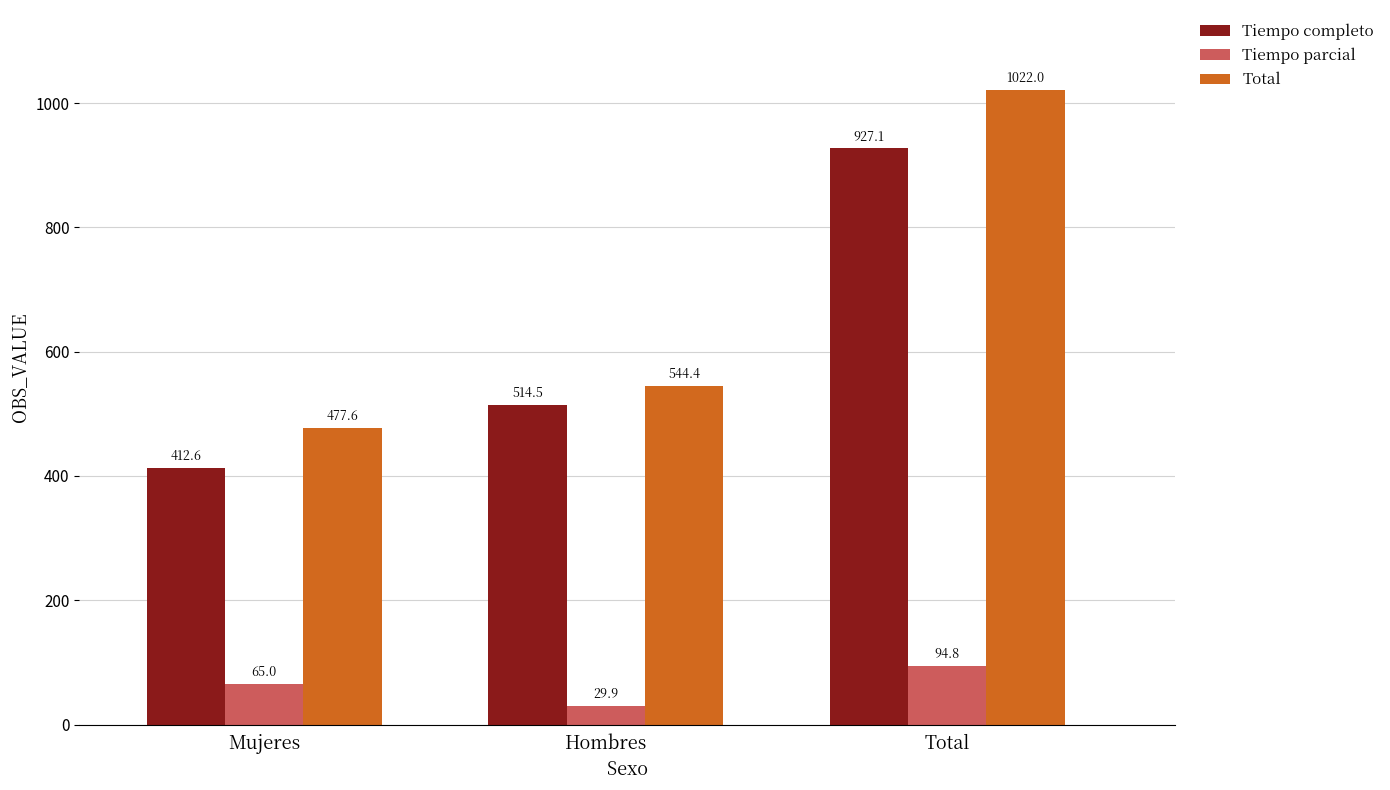

How many distinct data groups are displayed?

3